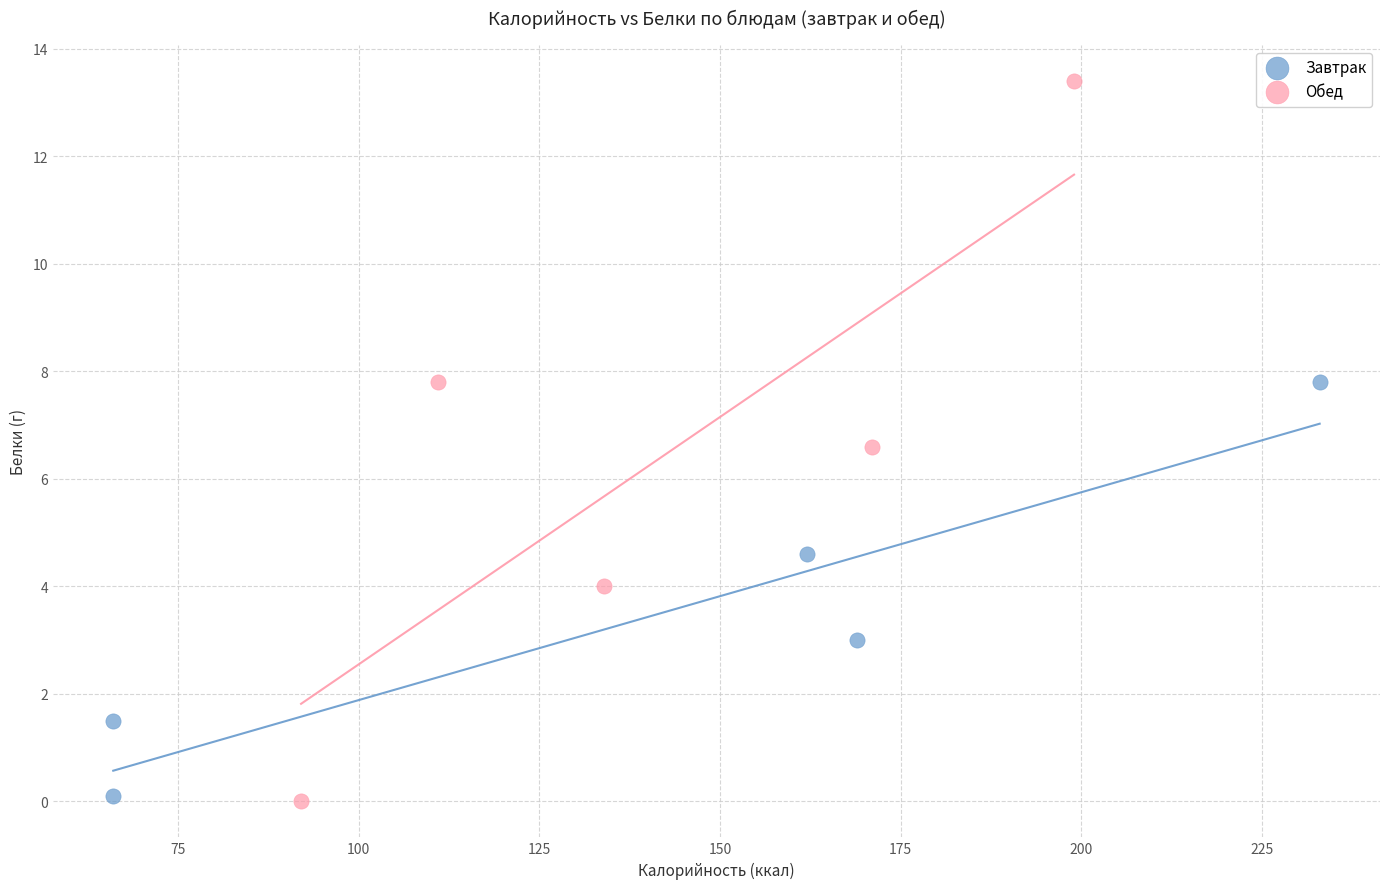

Which series has the widest spread of Y values?

Обед